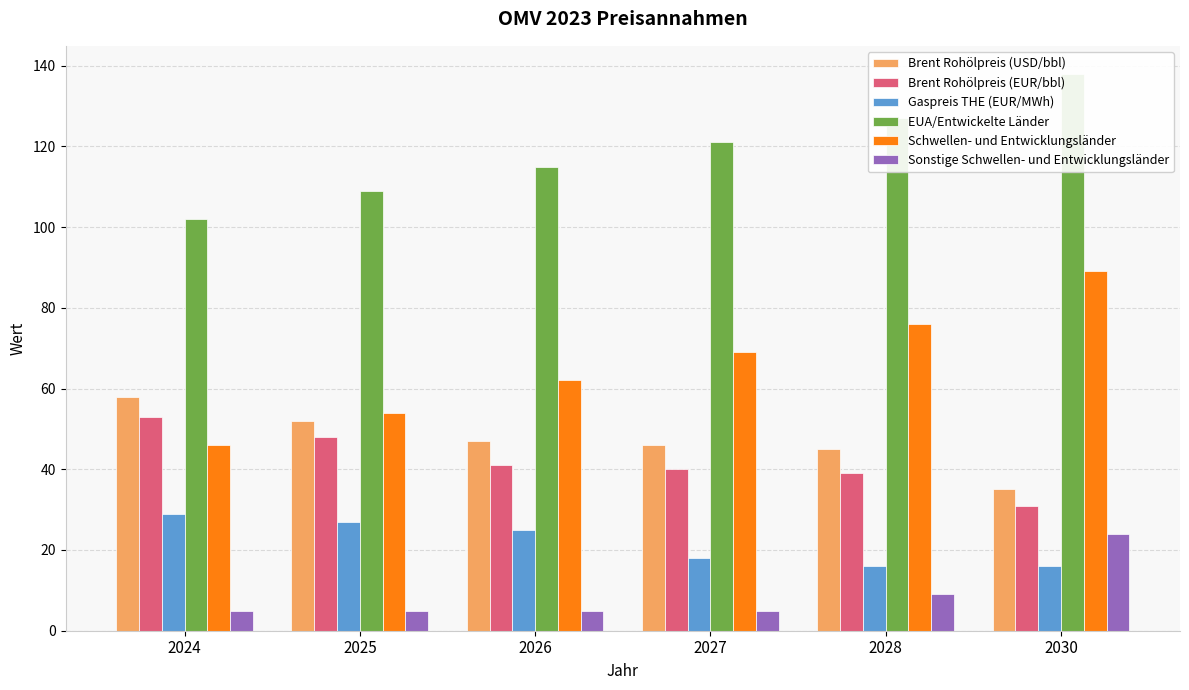

Which category has the highest value in the Schwellen- und Entwicklungsländer series?

2030